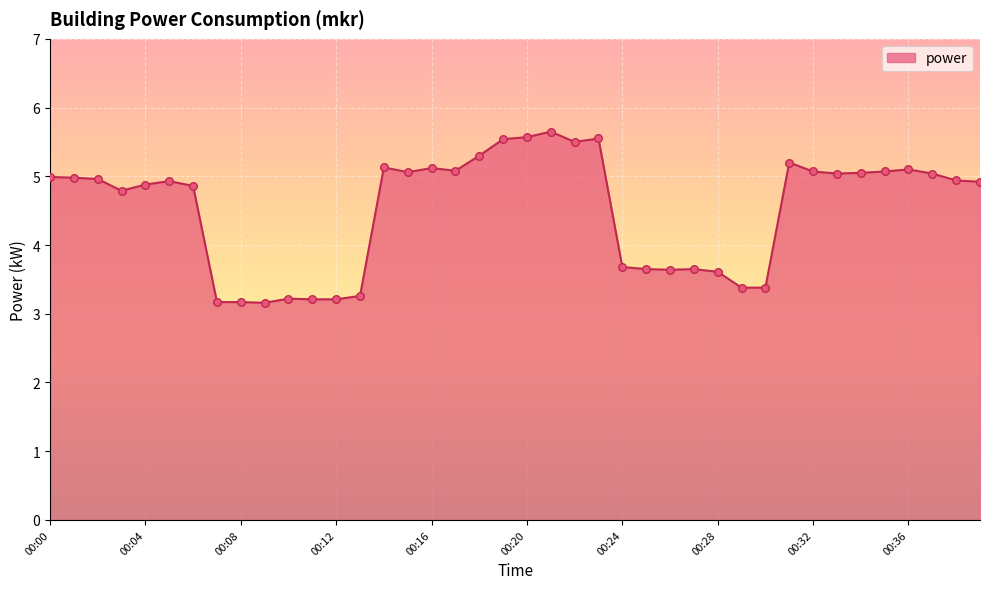

What is the minimum value shown in the chart?

3.2